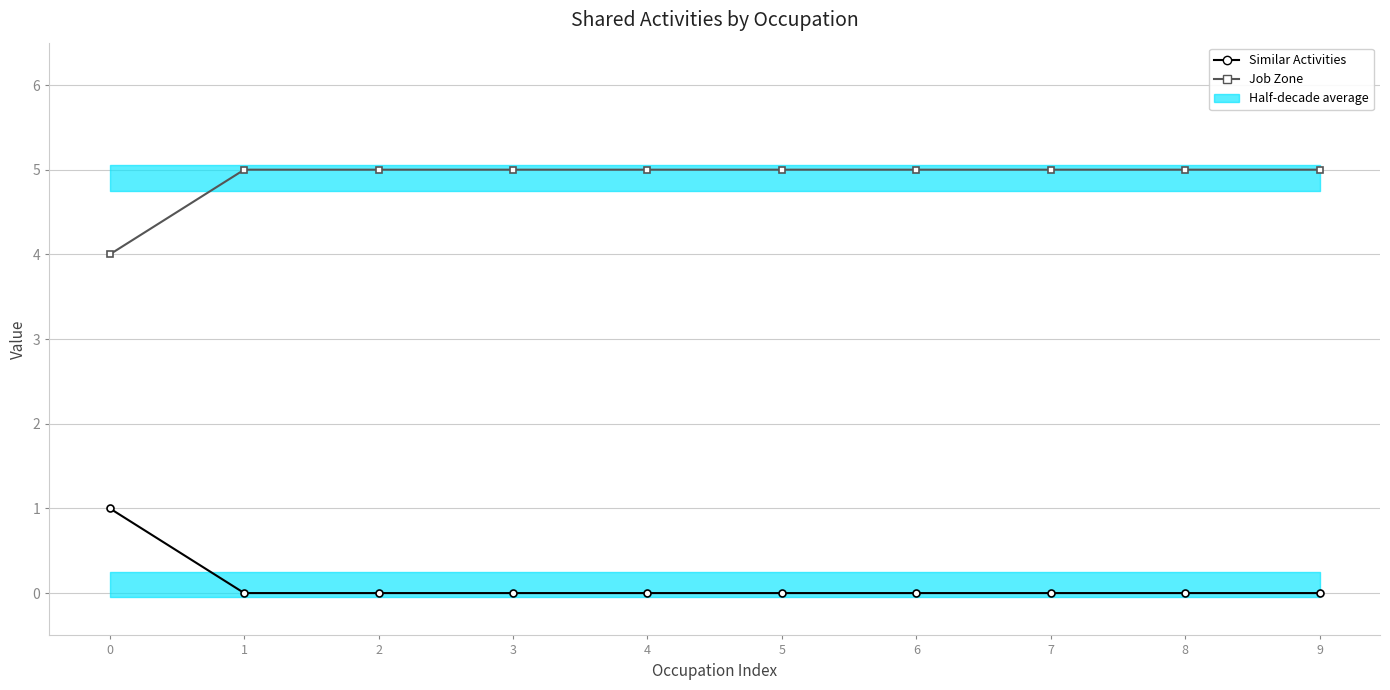

What is the total value across all series at 4?

5